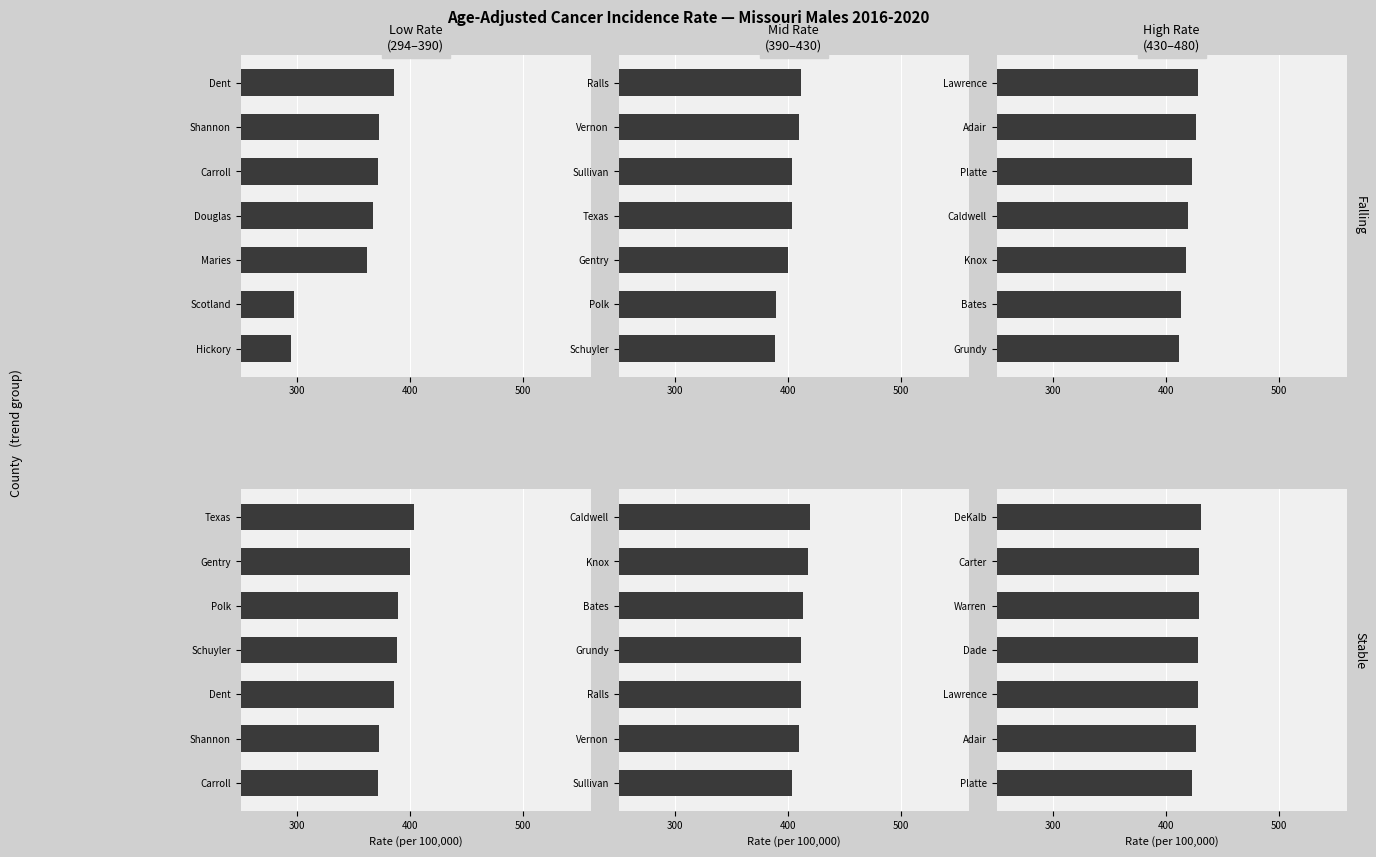

Which series has the largest range (max minus min)?

falling